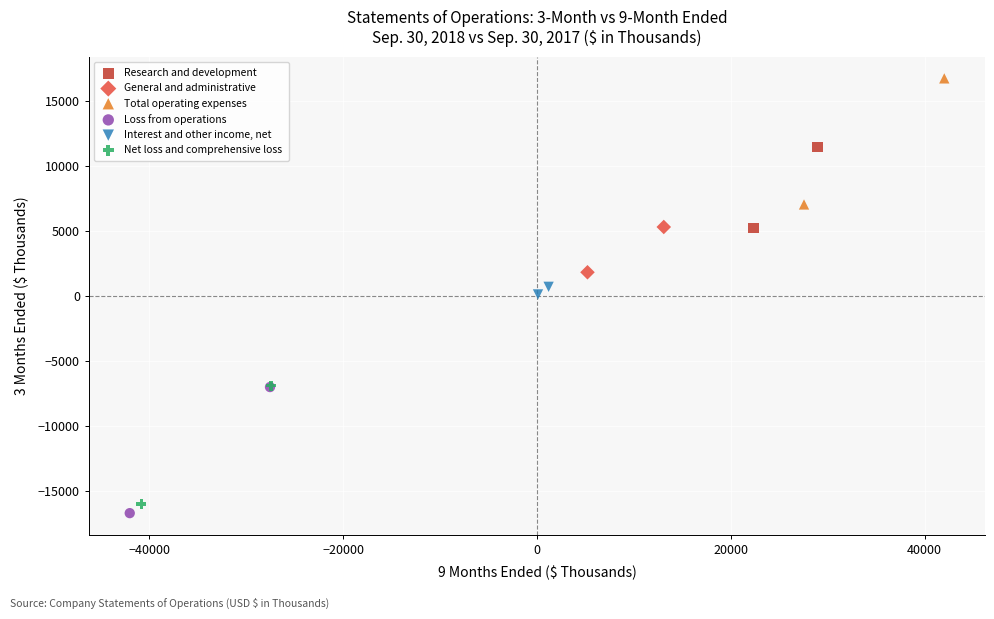

Which series contains the highest Y value?

Total operating expenses